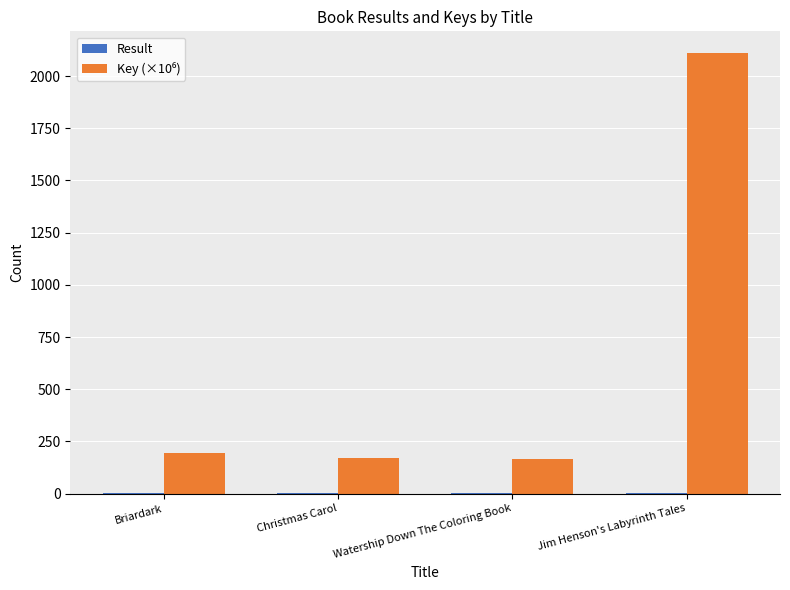

At which category is the sum across all series the highest?

Jim Henson's Labyrinth Tales